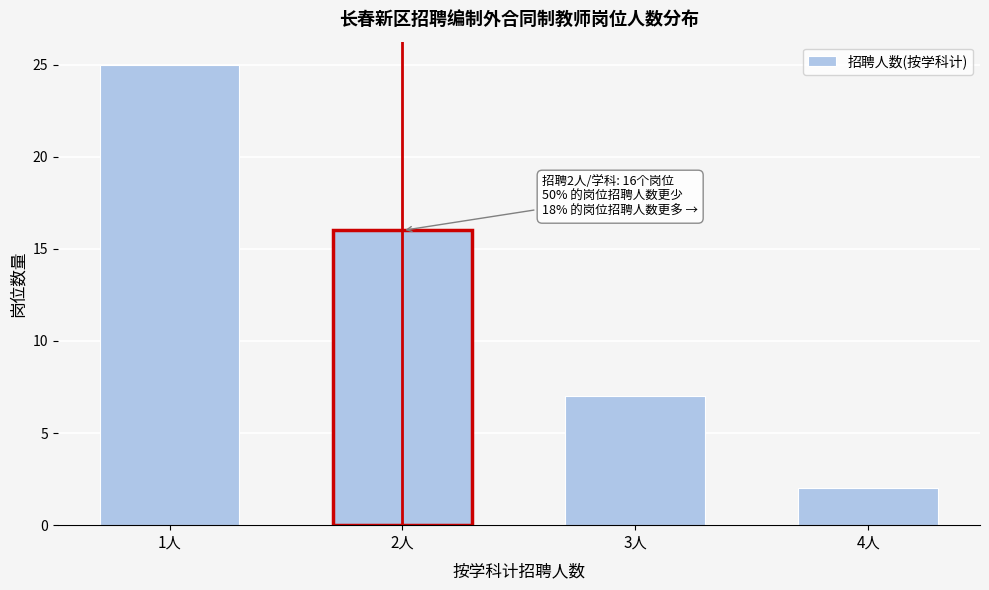

Reading right to left, transcribe all the data shown in this chart.

2	7	16	25